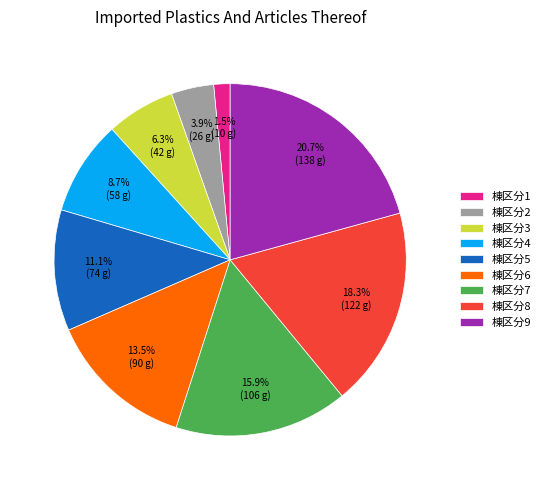

Which category has the smallest portion of the pie?

棟区分1